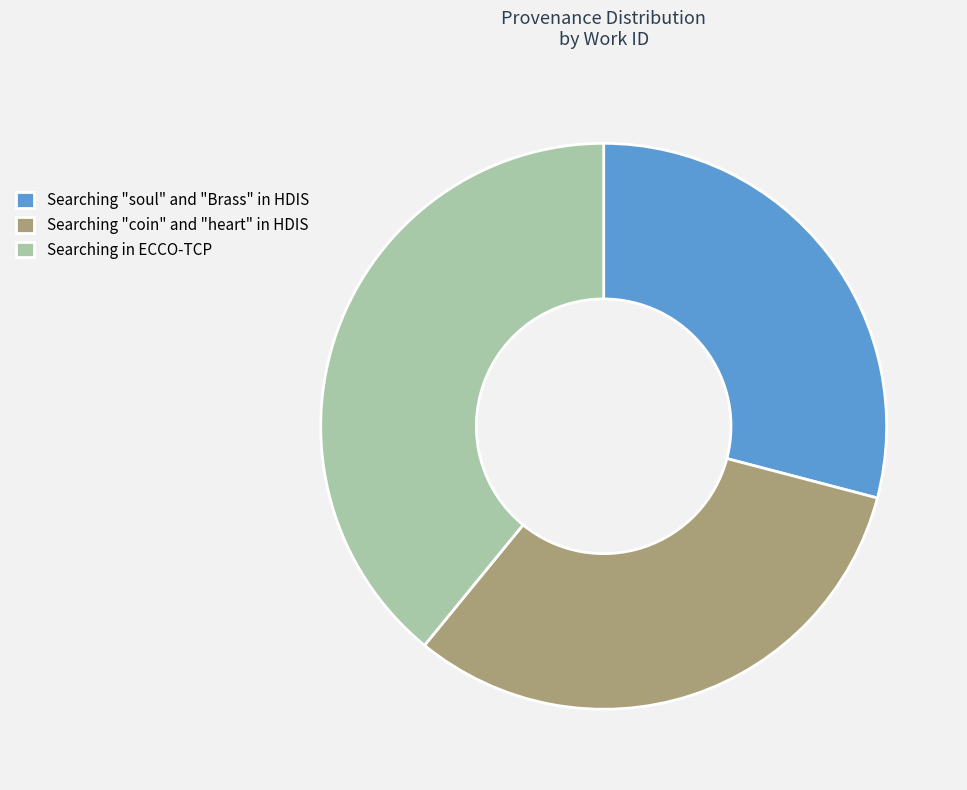

True or false: Searching "coin" and "heart" in HDIS accounts for 32% of the total.

True